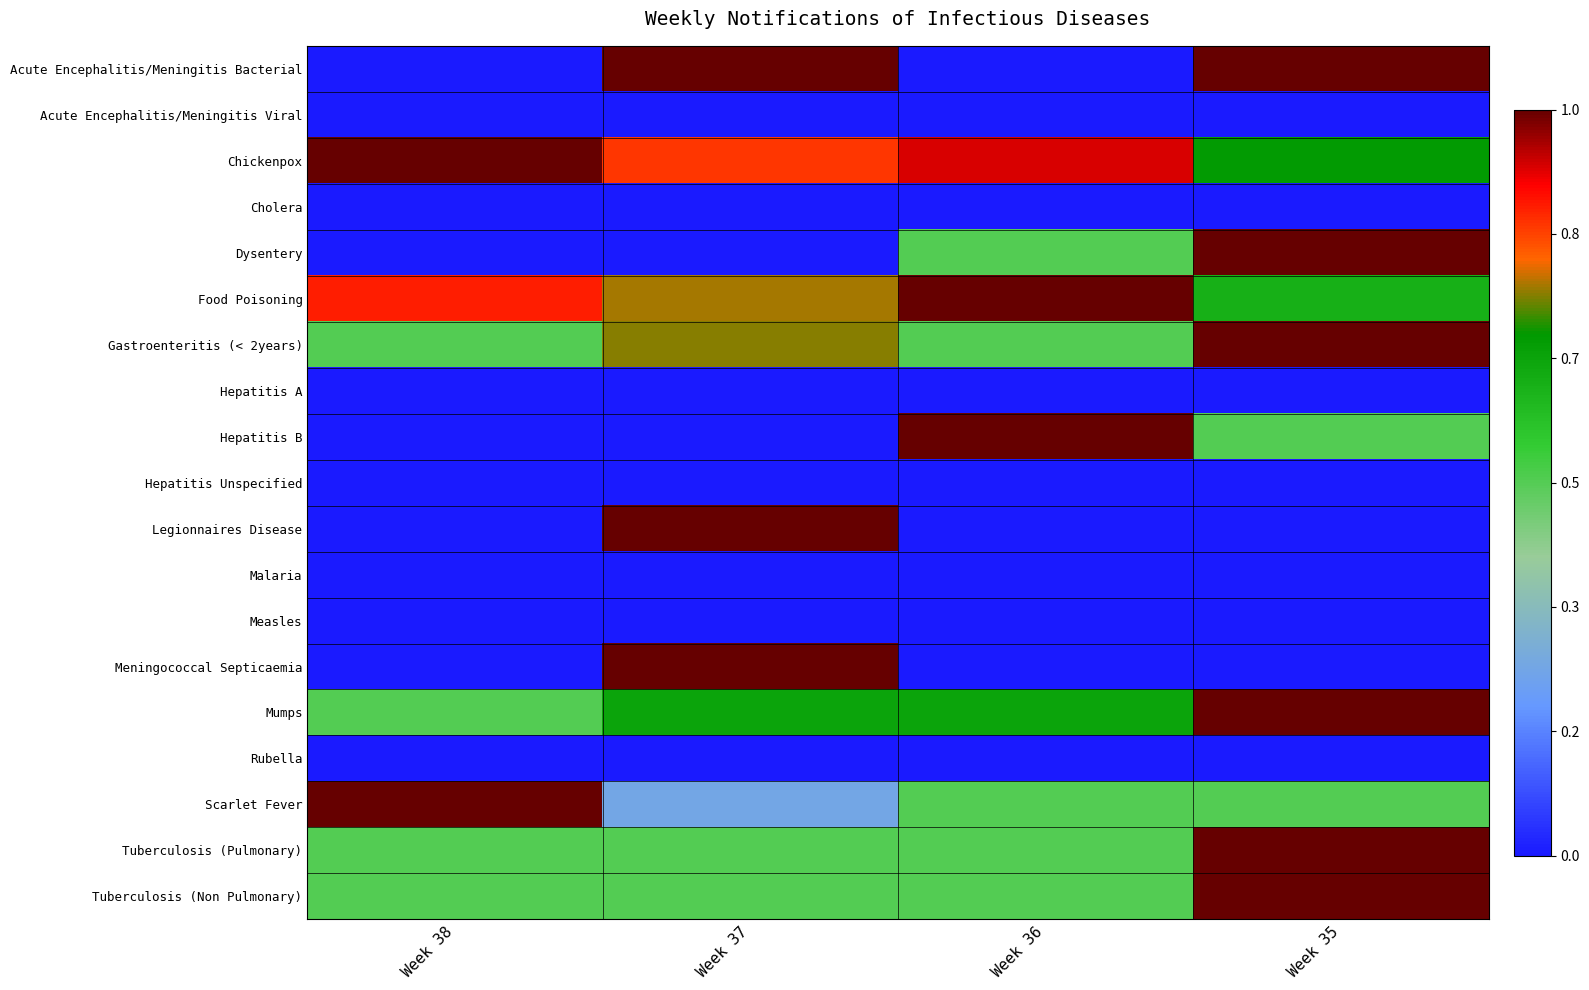

At how many categories does at least one series exceed 0?

4